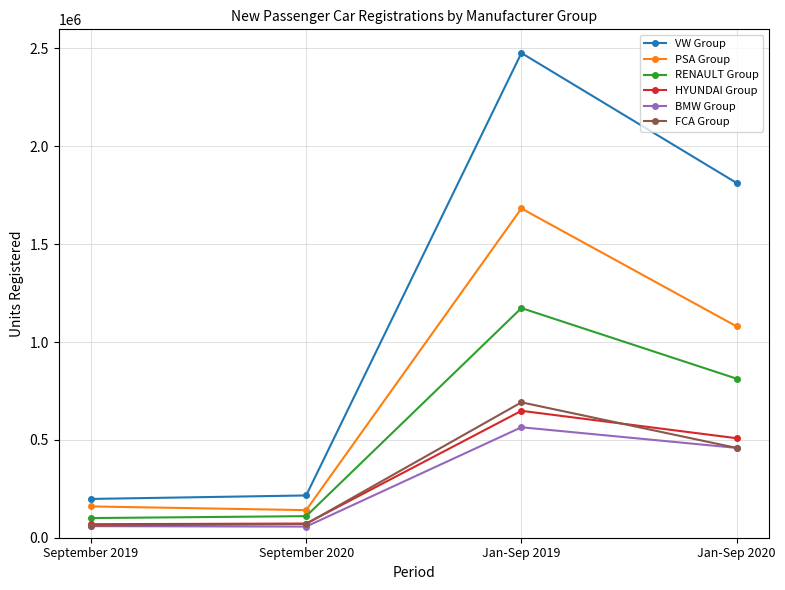

At which label does HYUNDAI Group reach its peak?

Jan-Sep 2019